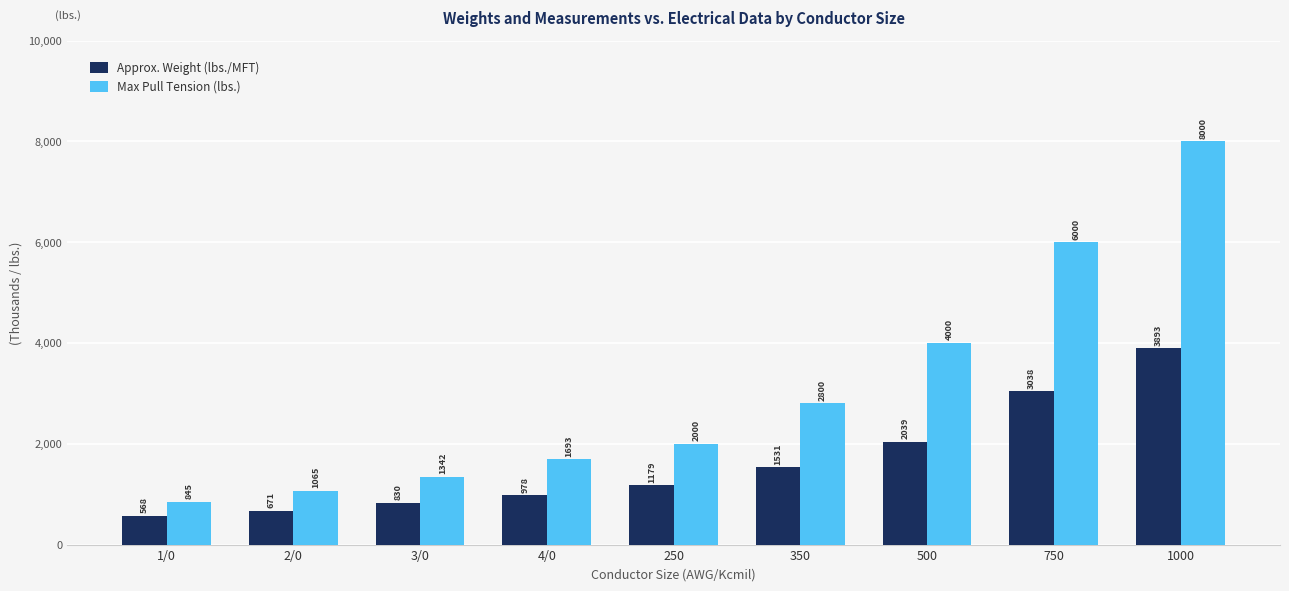

At which category is the sum across all series the highest?

1000